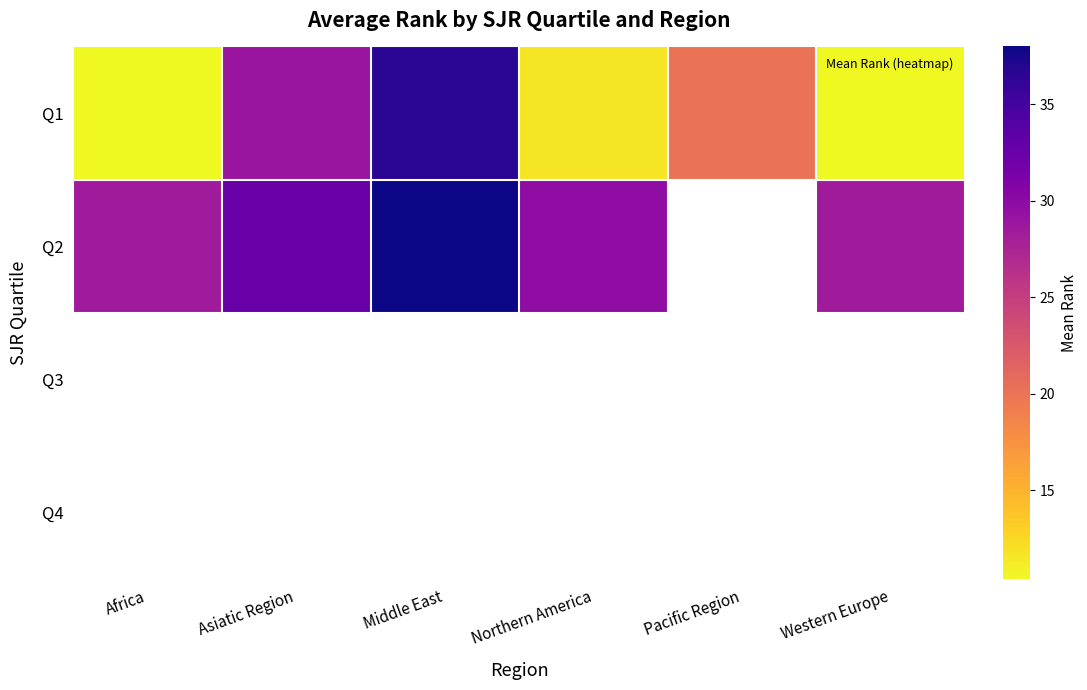

Which label corresponds to the largest value in the chart?

Middle East